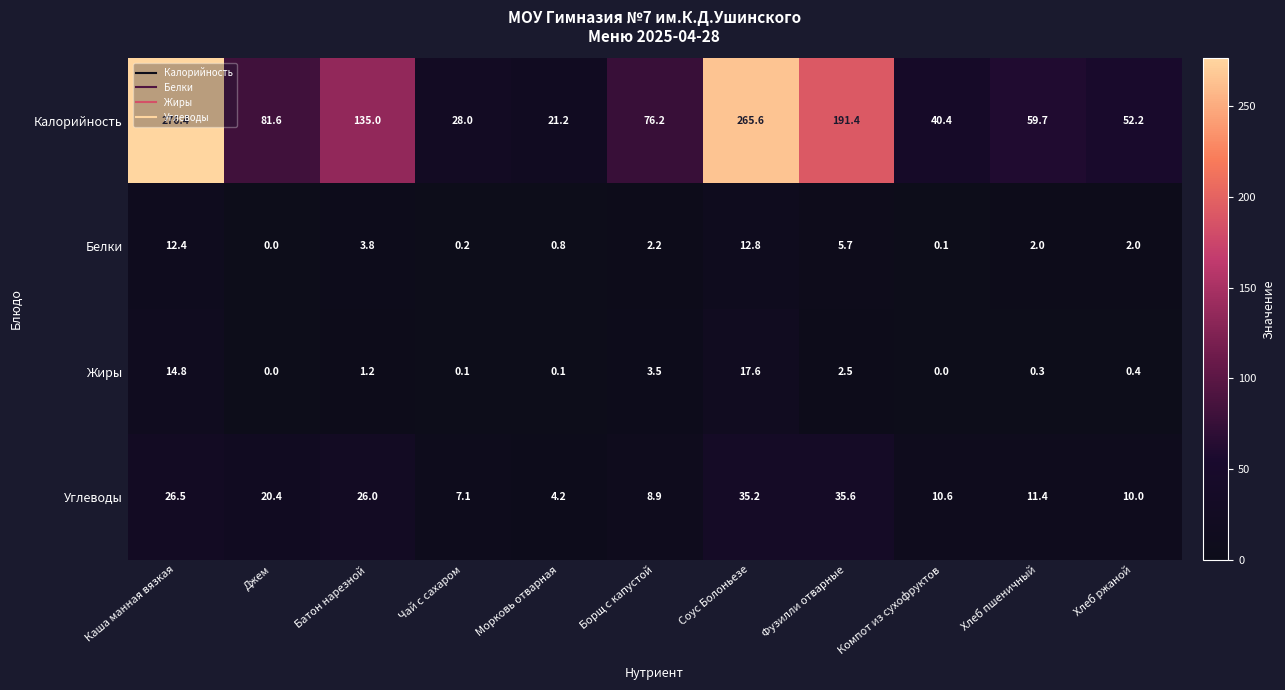

Which series has the largest total across all categories?

Калорийность